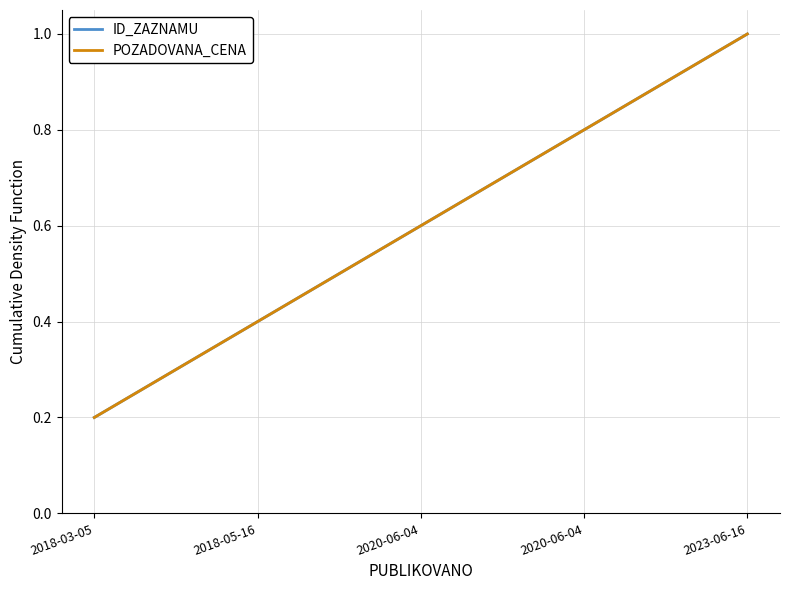

Reading left to right, extract all data points from this chart.

ID_ZAZNAMU: 0.2	0.4	0.6	0.8	1.0
POZADOVANA_CENA: 0.2	0.4	0.6	0.8	1.0